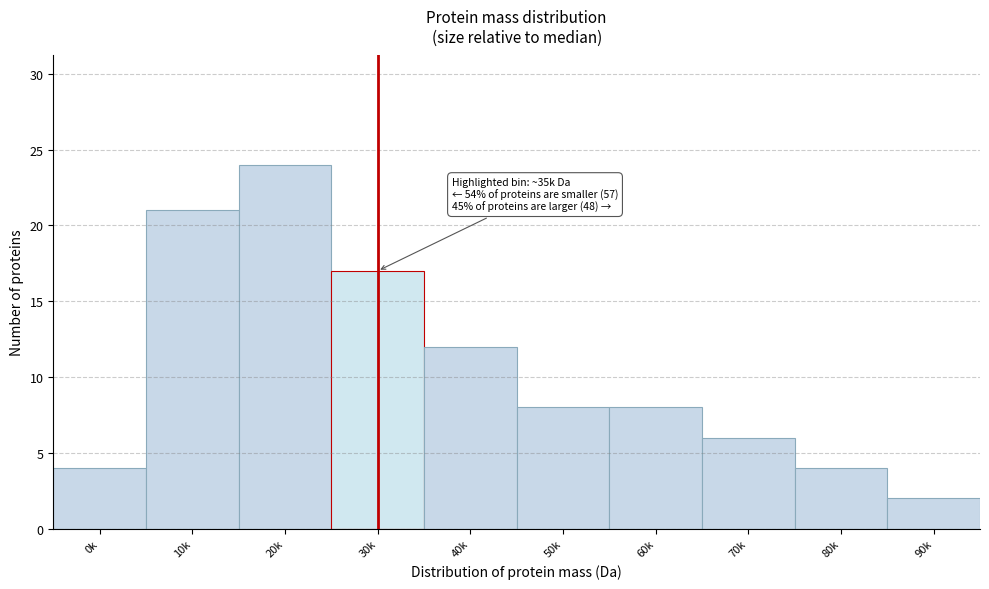

Reading right to left, transcribe all the data shown in this chart.

2	4	6	8	8	12	17	24	21	4